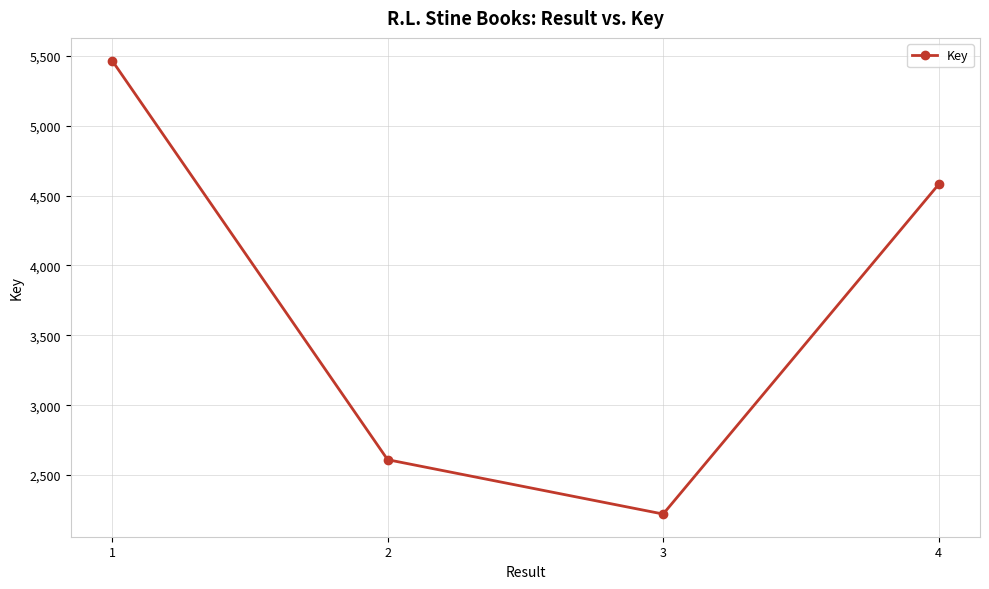

What is the value of the 4th point from the left?

4580